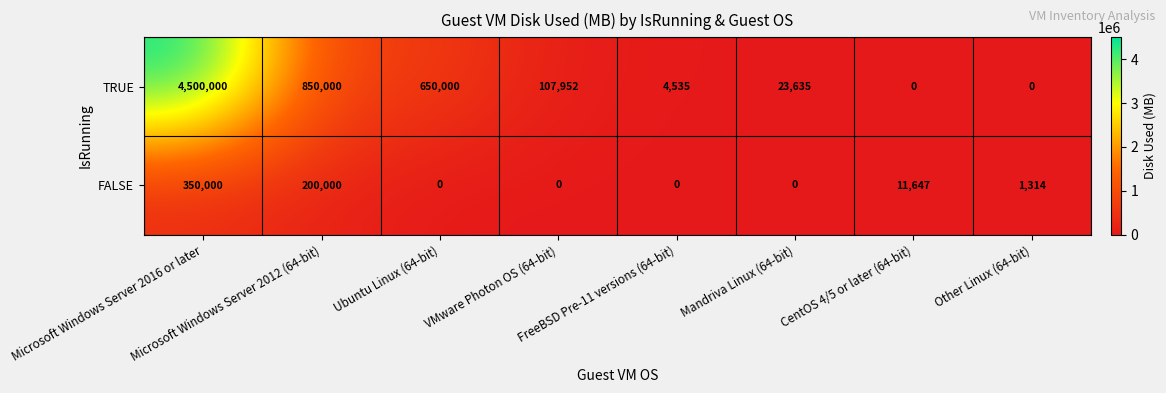

What is the maximum value for FALSE?

350000